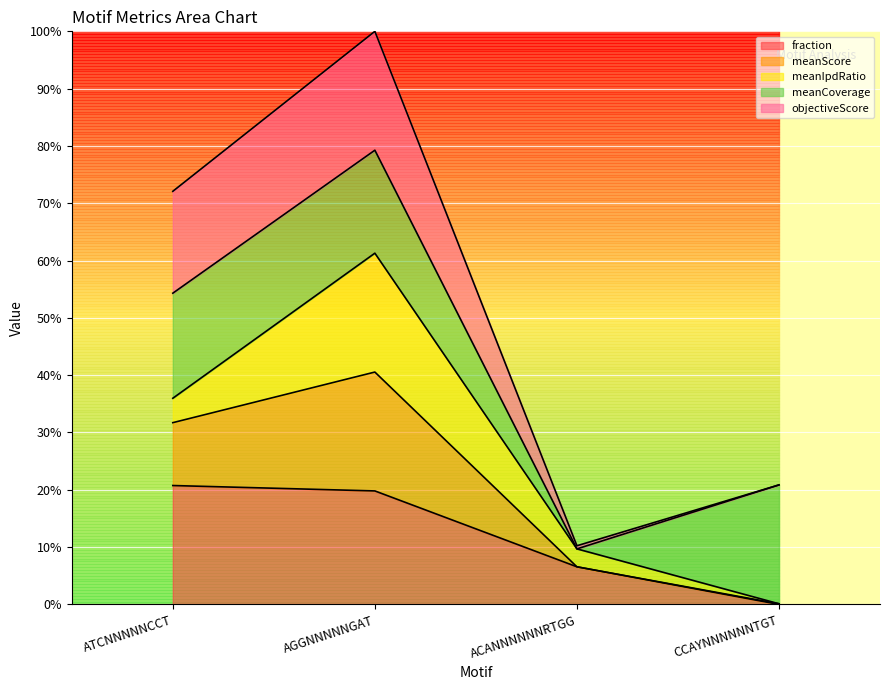

Is it true that fraction equals 19.8 at AGGNNNNNGAT?

True